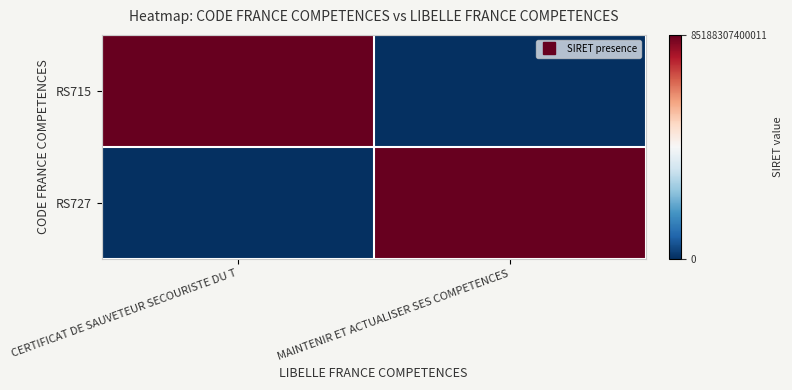

At how many categories does at least one series exceed 53336847894952?

2